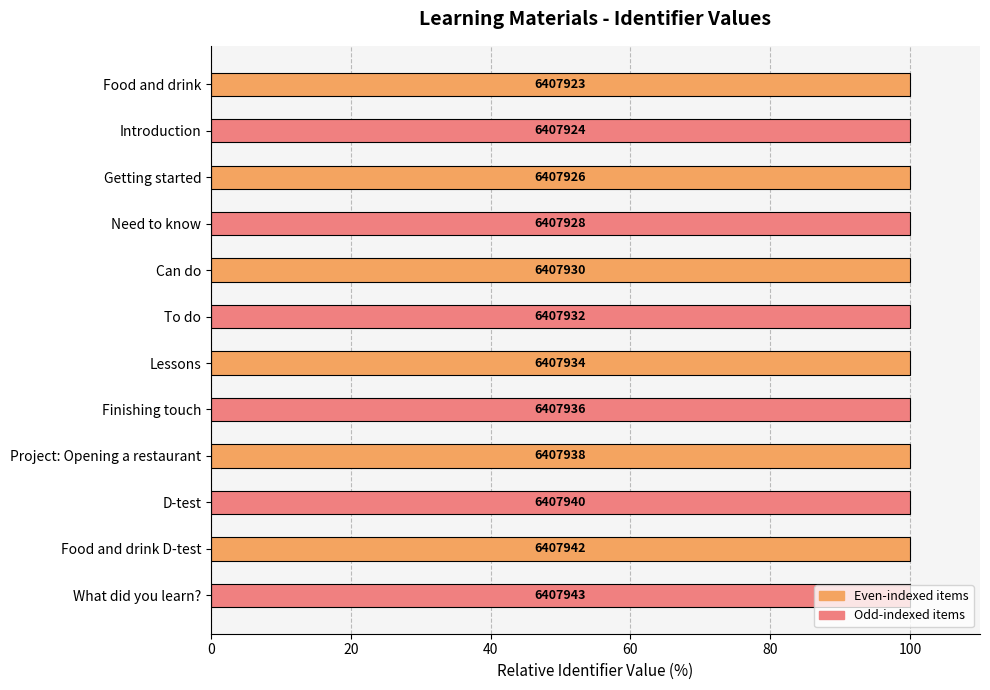

How many bars are there in total?

12